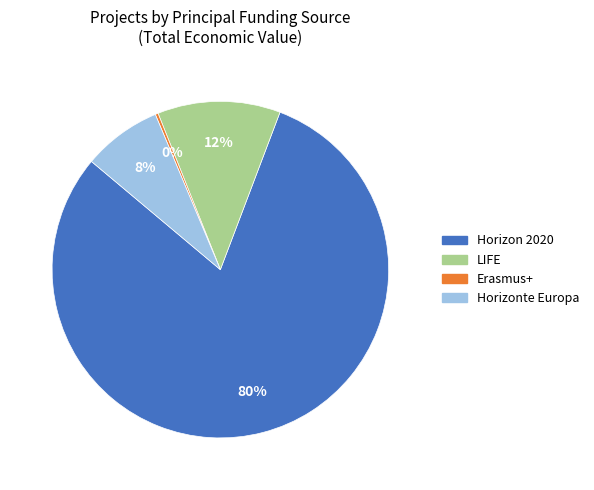

Is there a majority slice in this chart?

Yes